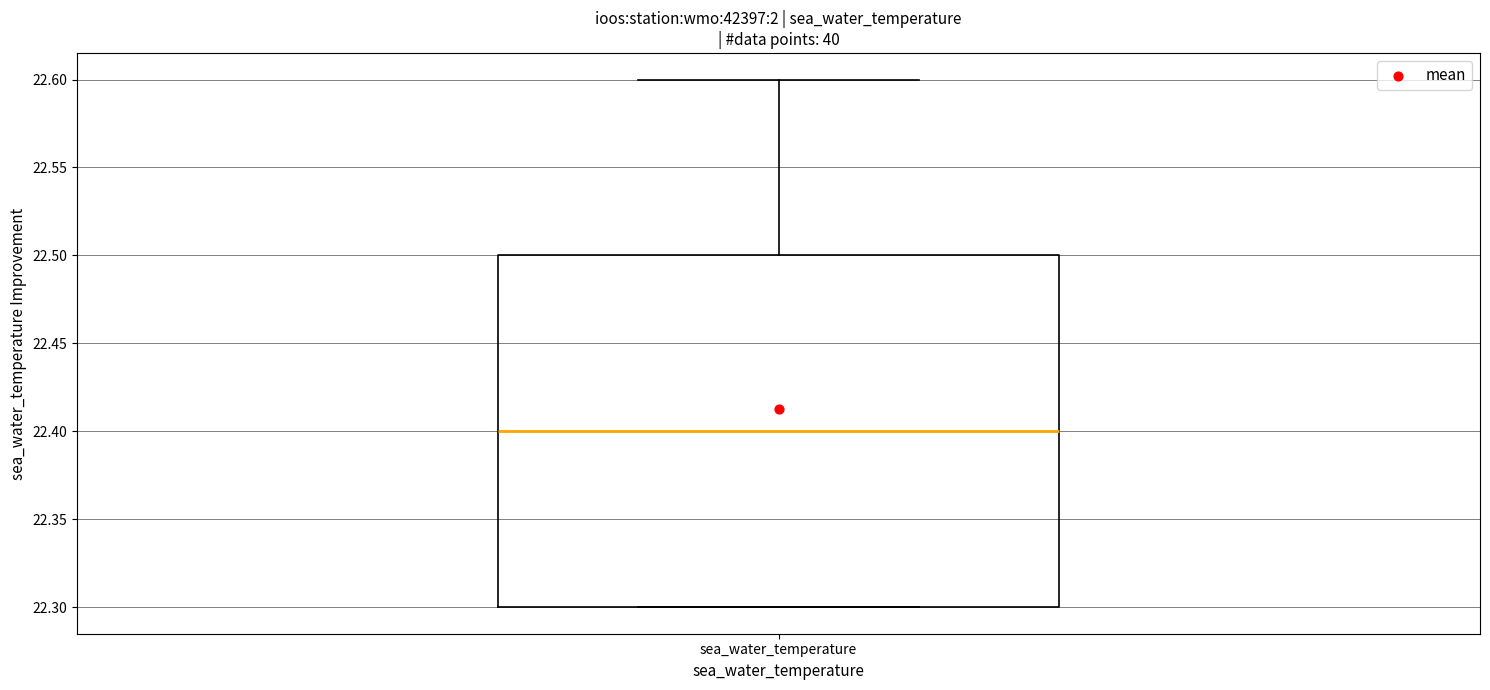

Transcribe this box plot: give where the median line is, the range the box spans, and where the two whiskers end, as read against the y-axis. The values are not printed on the chart, so give them approximately, as read against the axis.

median 22.4, box 22.3 to 22.5, whiskers 22.3 to 22.6